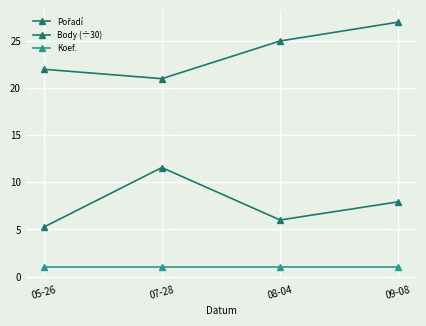

The Koef. series shows 1.5 at 05-26. True or false?

False